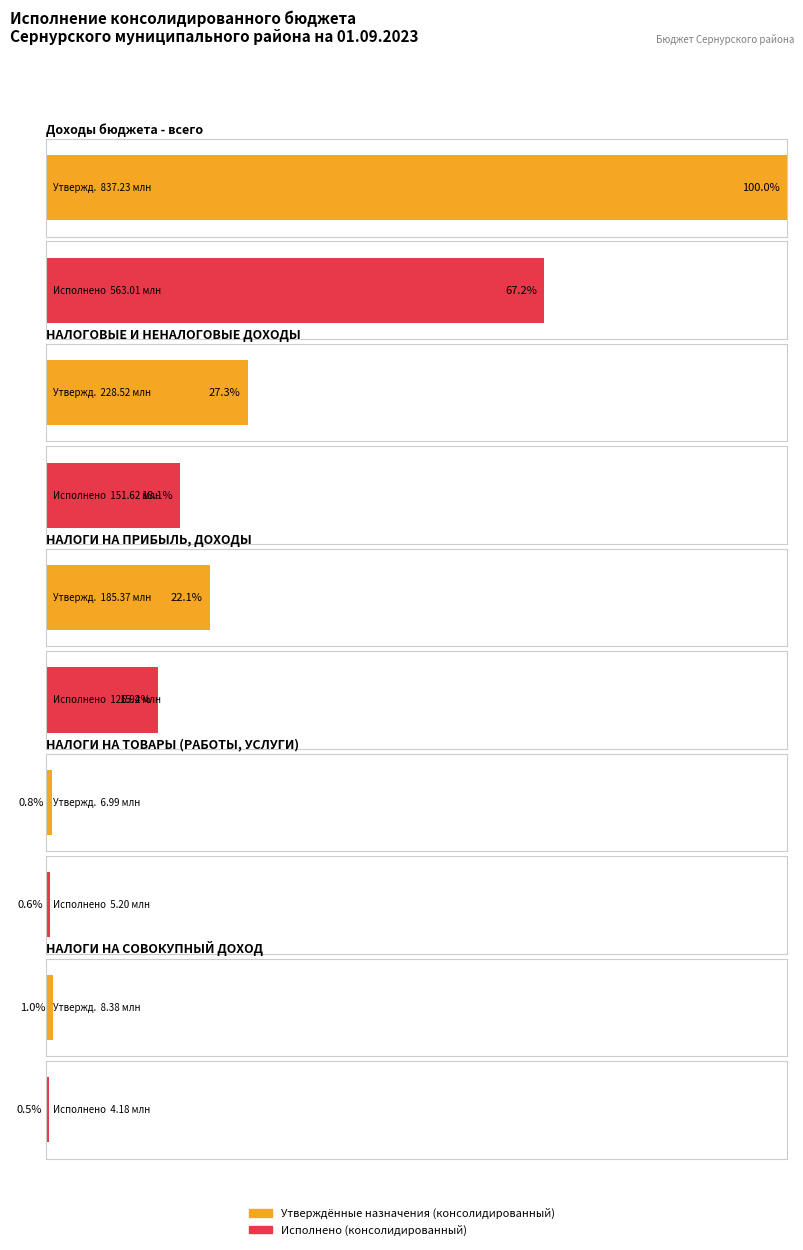

Are the bars horizontal?

Yes